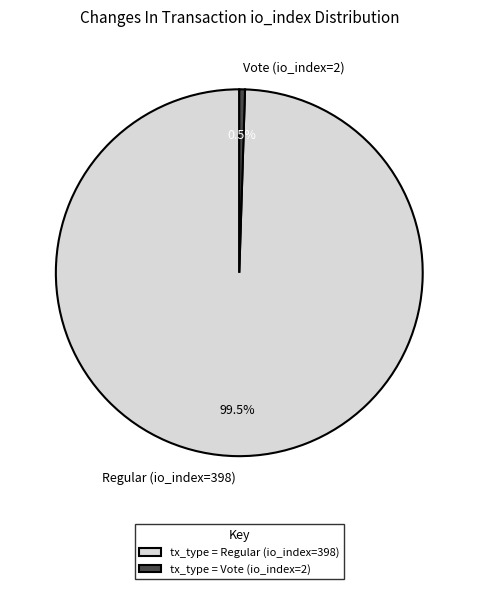

Rank the categories by value from highest to lowest.

Regular (io_index=398), Vote (io_index=2)